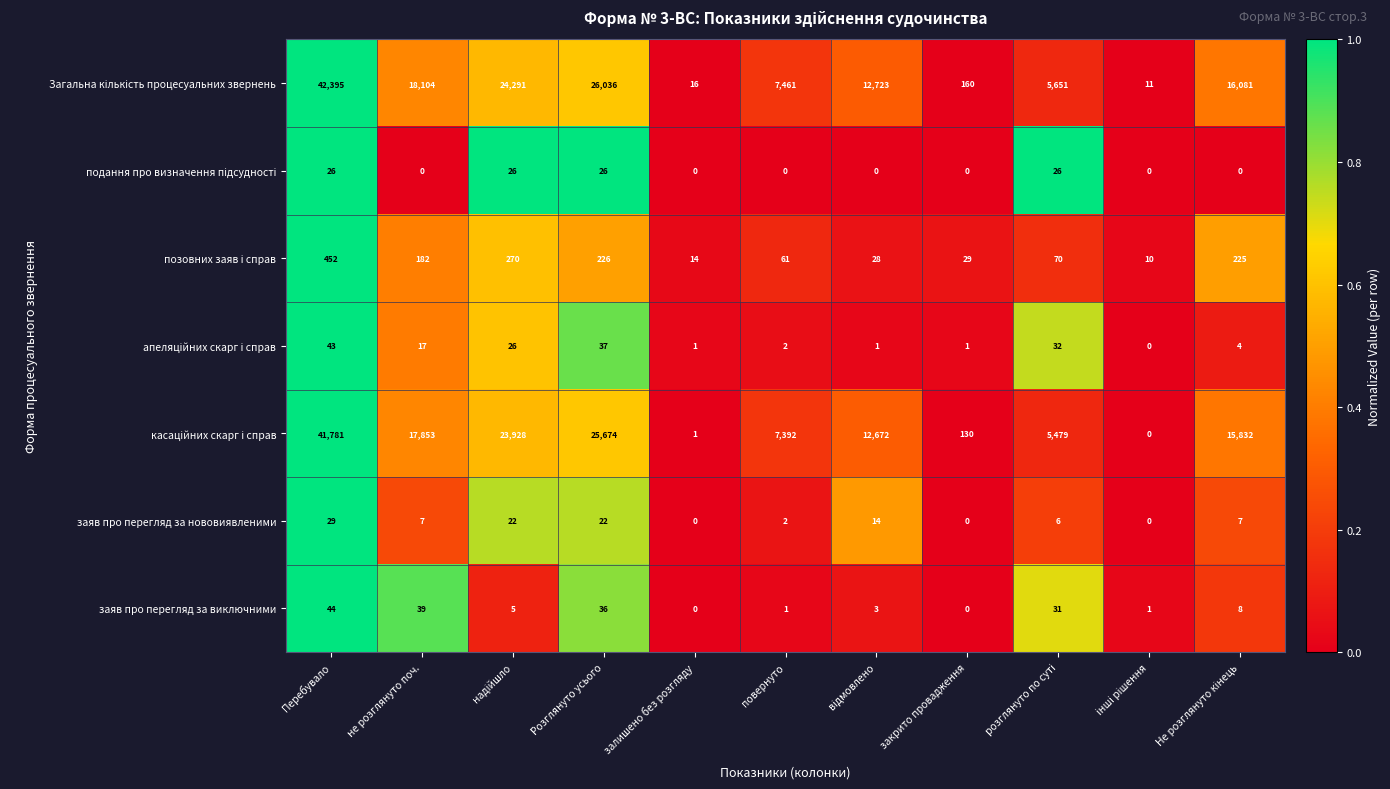

What is the difference between the highest and lowest values at Розглянуто усього?

26014